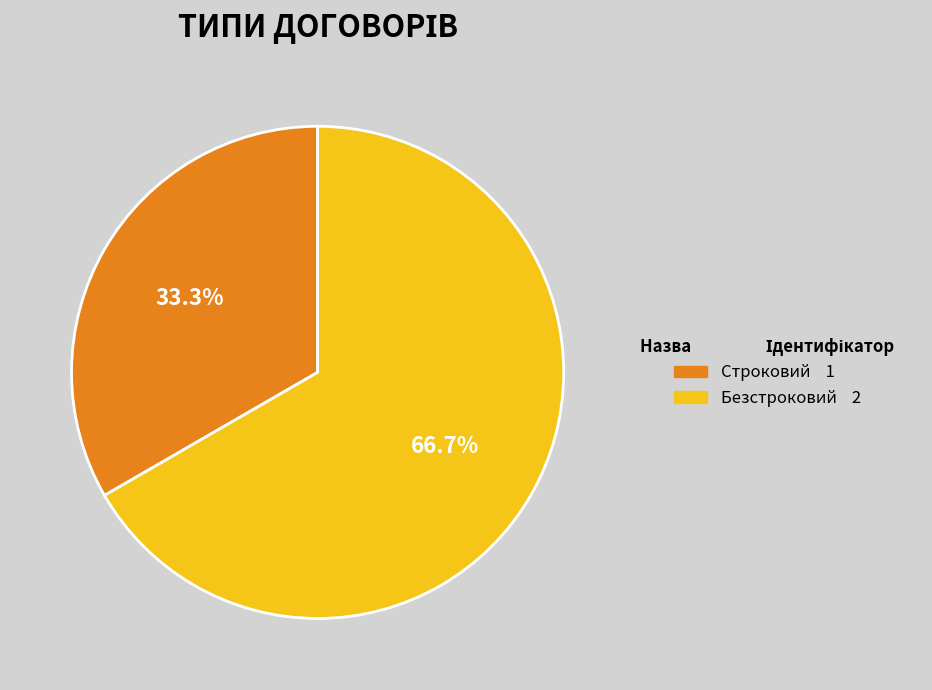

Which category has the biggest portion of the pie?

Безстроковий